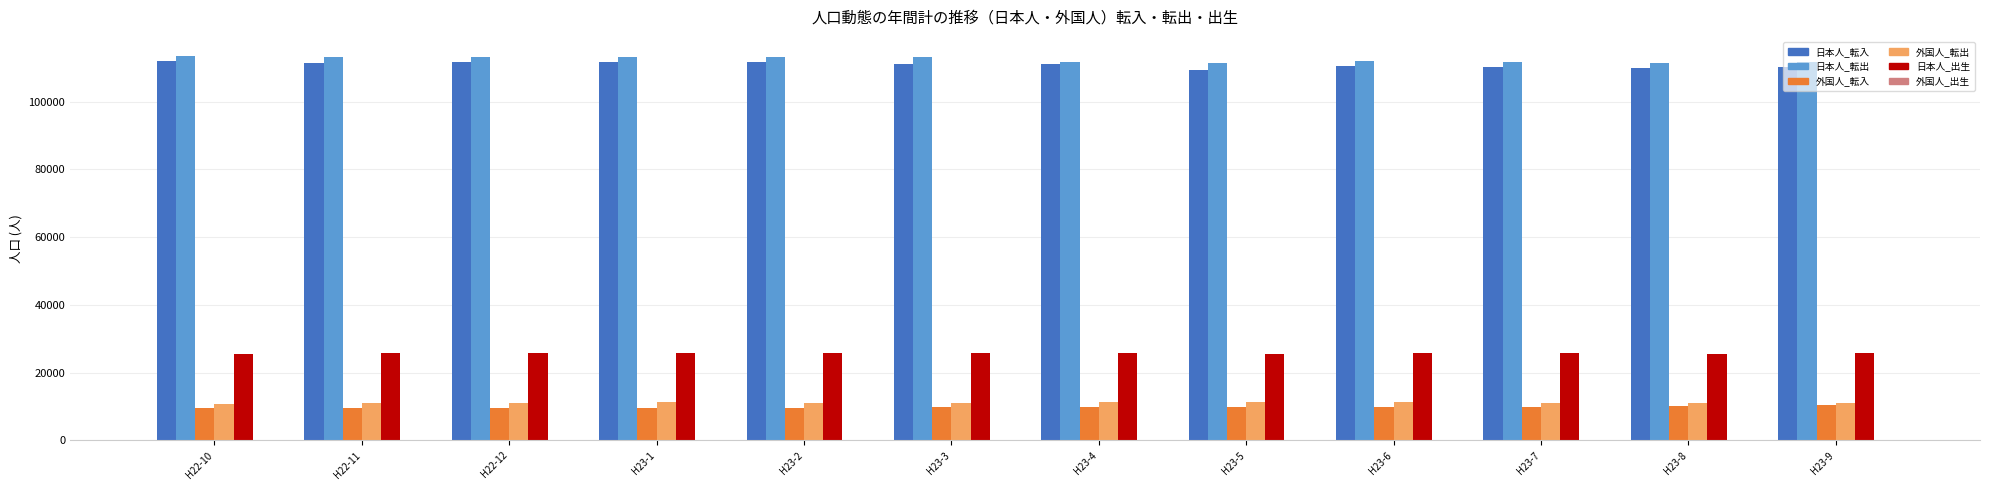

How many data points does each series have?

12